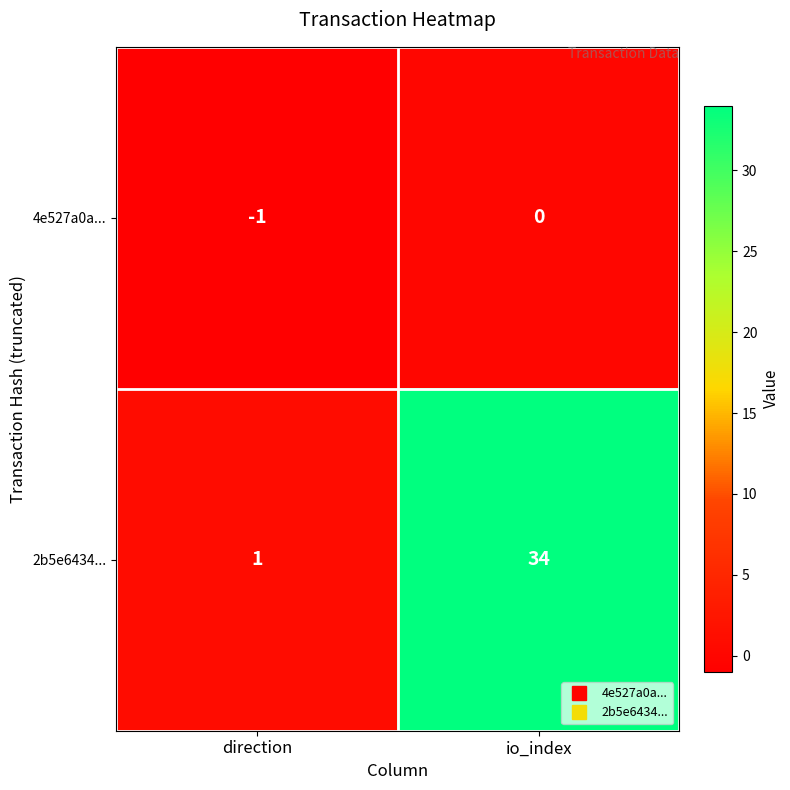

At io_index, list the series in order from smallest to largest.

4e527a0a..., 2b5e6434...